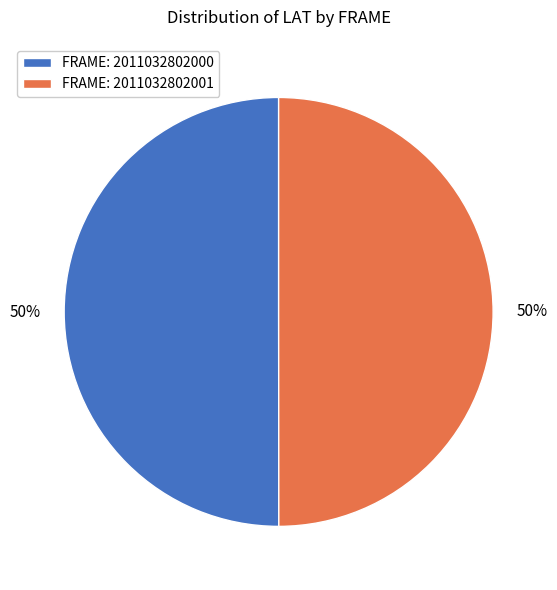

What is the ratio of the value at FRAME: 2011032802000 to the value at FRAME: 2011032802001?

1.0